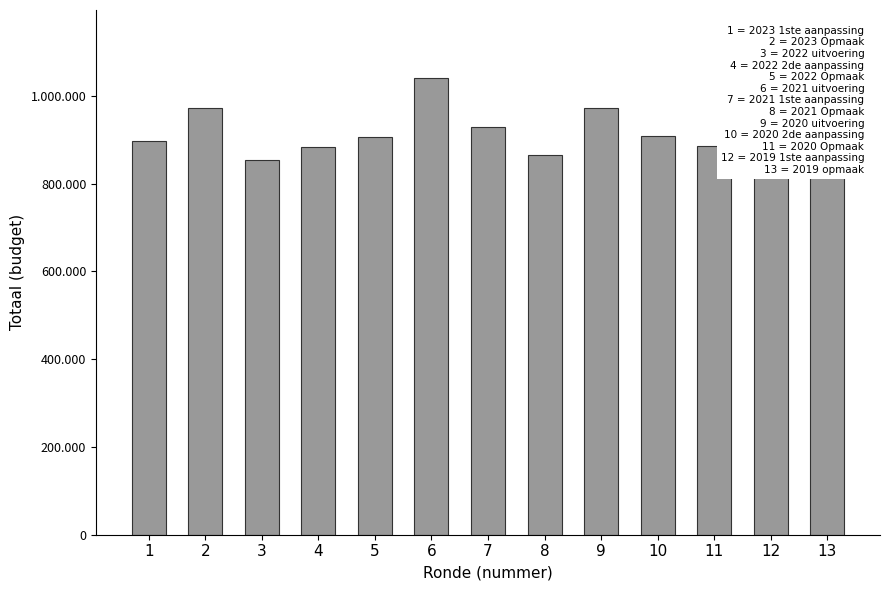

Reading left to right, list all the values displayed in this chart.

896374	971360	854829	882433	905278	1039796	929951	866425	973406	909204	885396	879588	881637